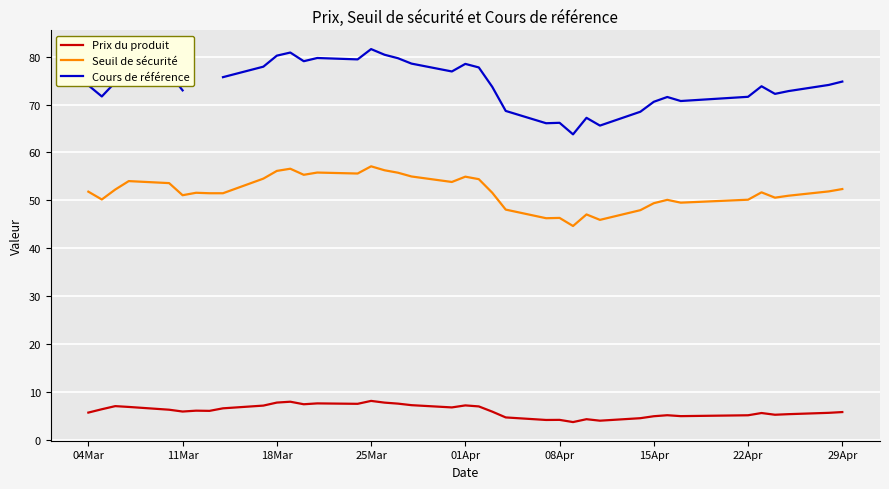

True or false: Prix du produit has a value of 1.1 at 22Apr.

False